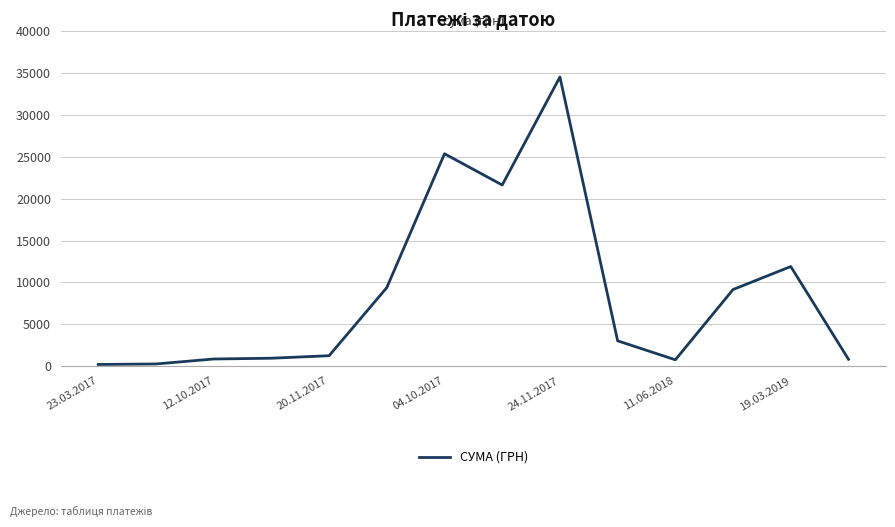

What is the difference between the maximum and minimum values?

34368.2